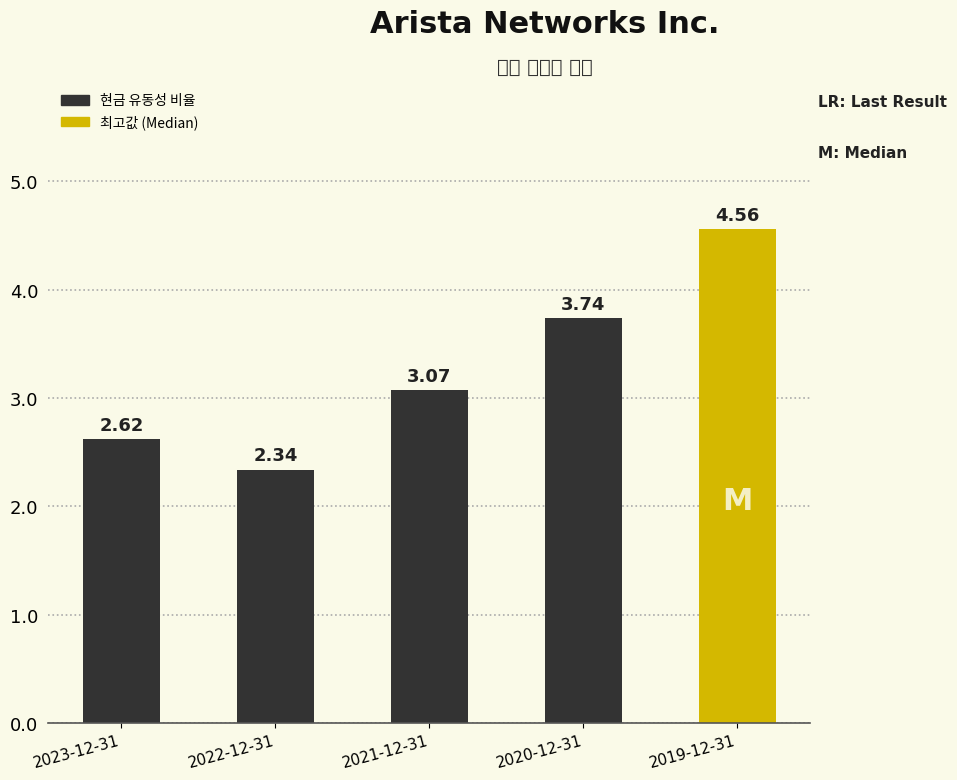

What is the sum of the values at 2022-12-31 and 2021-12-31?

5.4